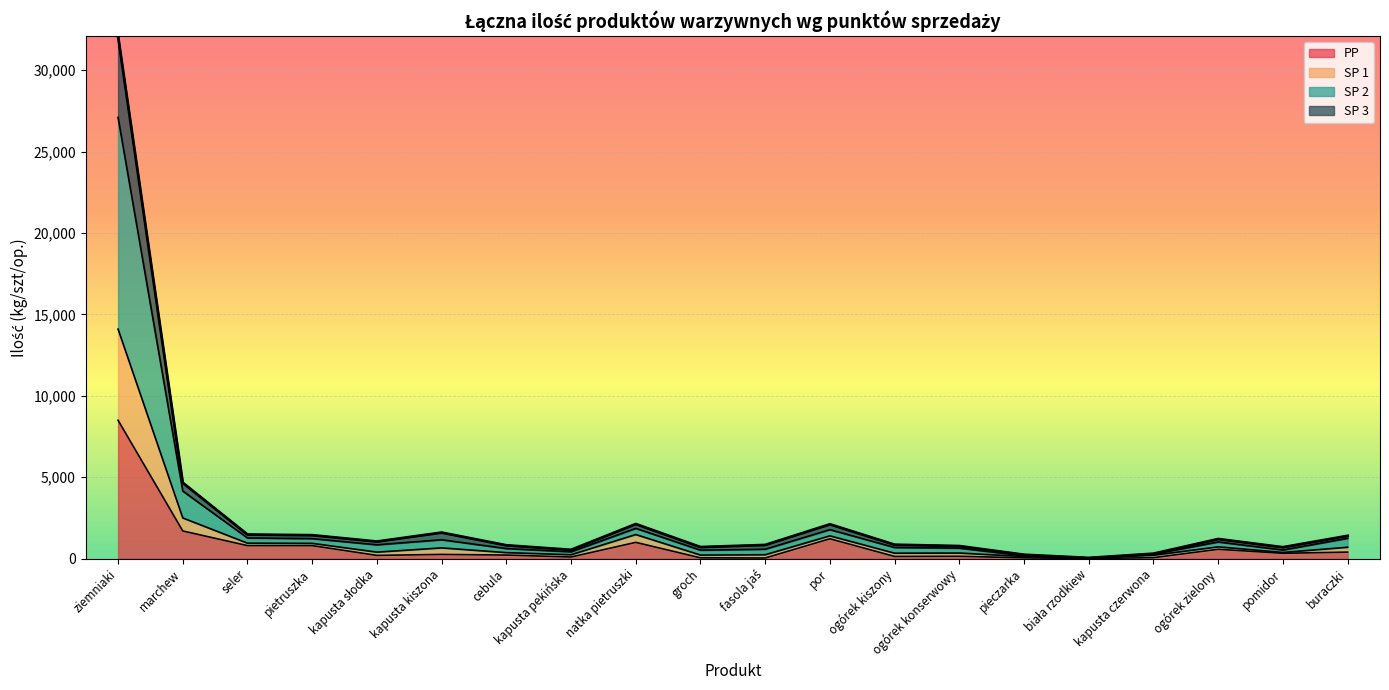

What is the label of the 19th point from the left?

pomidor